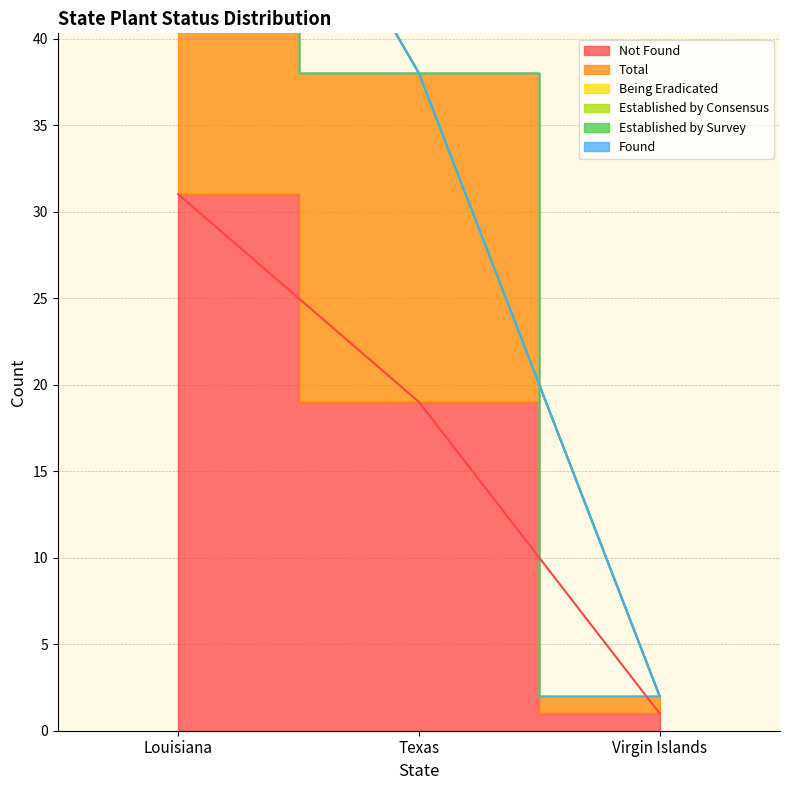

What is the value of the Total point at the 3rd from the left?

1